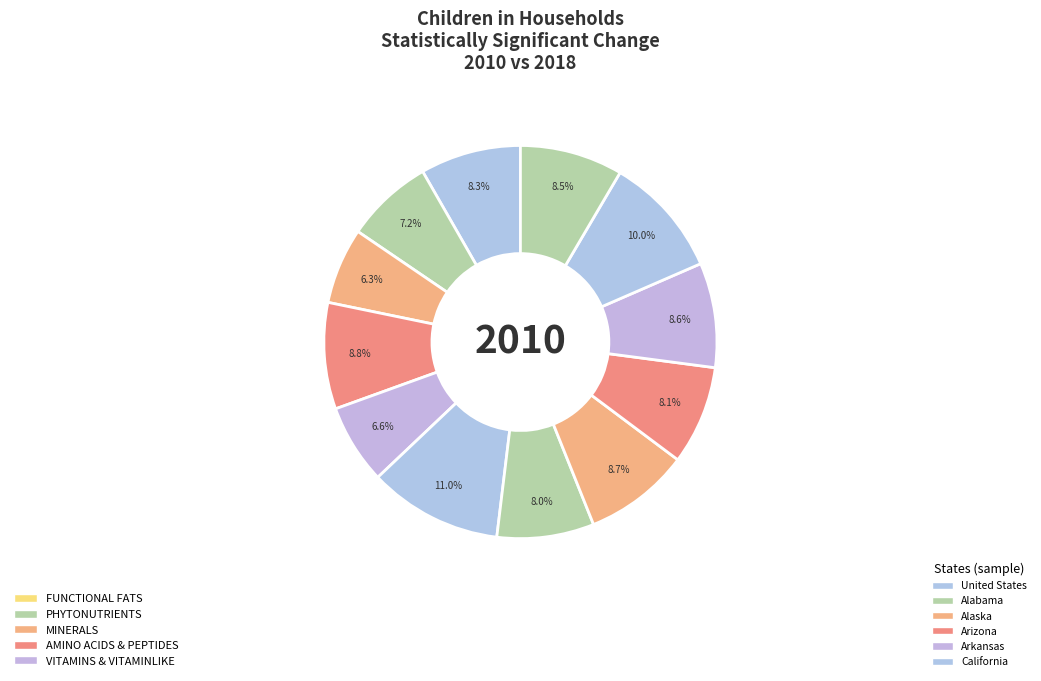

How many segments does this pie chart have?

12